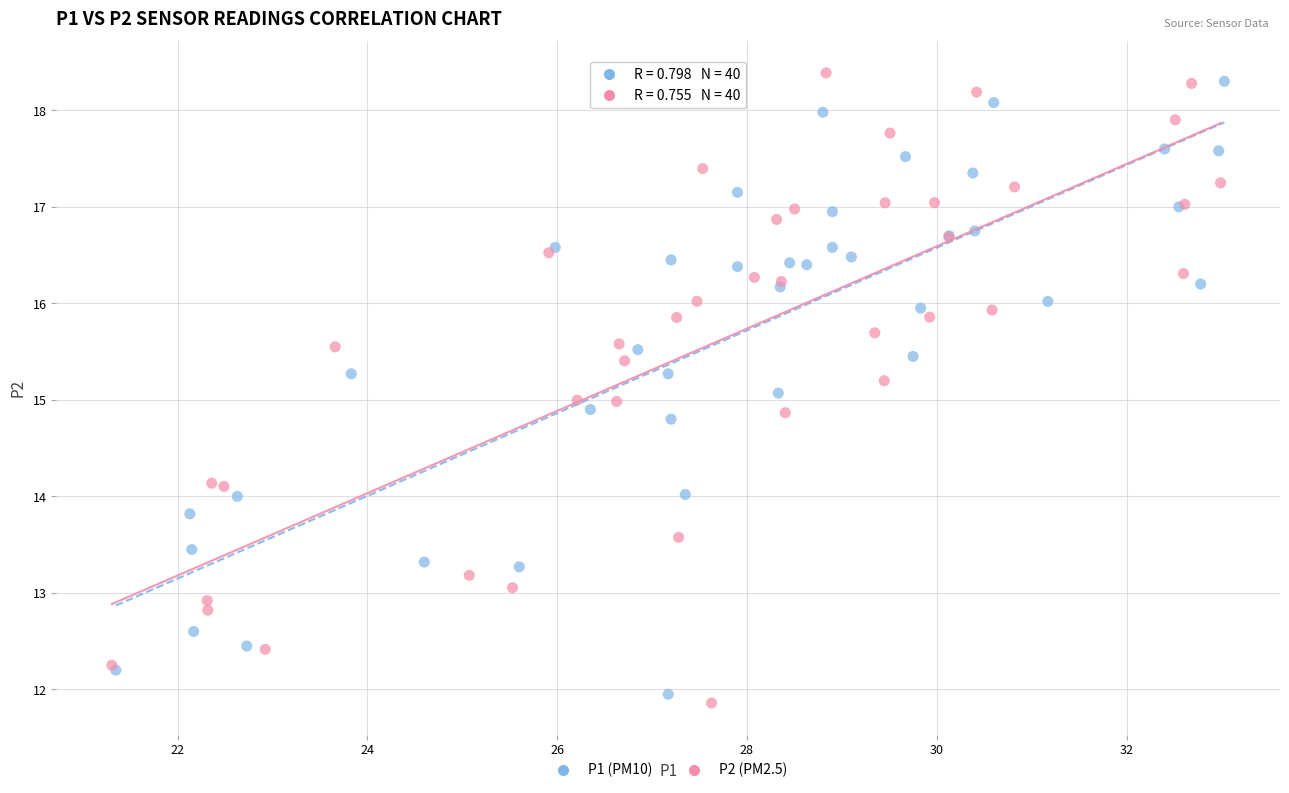

Which series has the widest spread of Y values?

P2 (PM2.5)